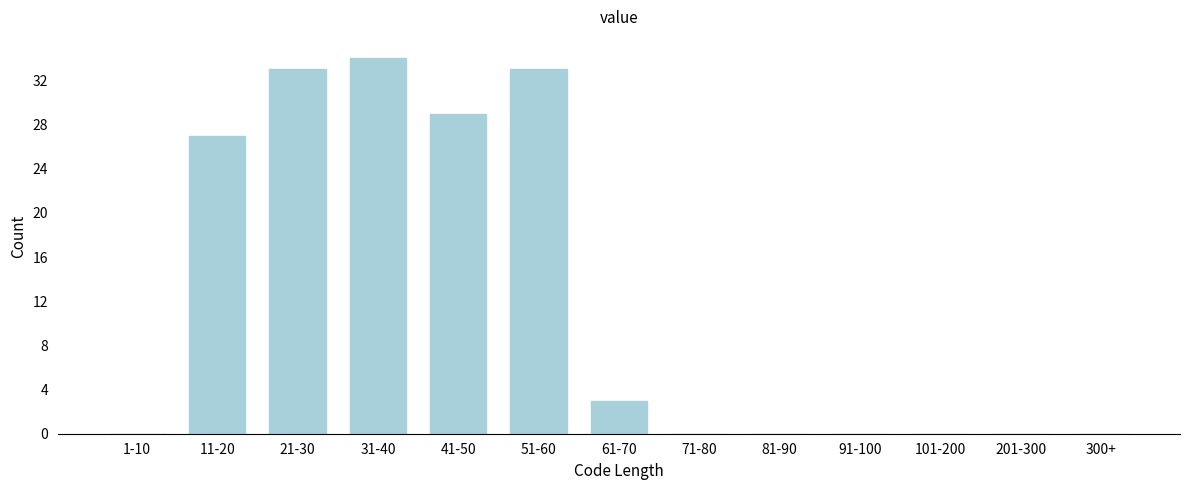

What is the sum of all values?

159